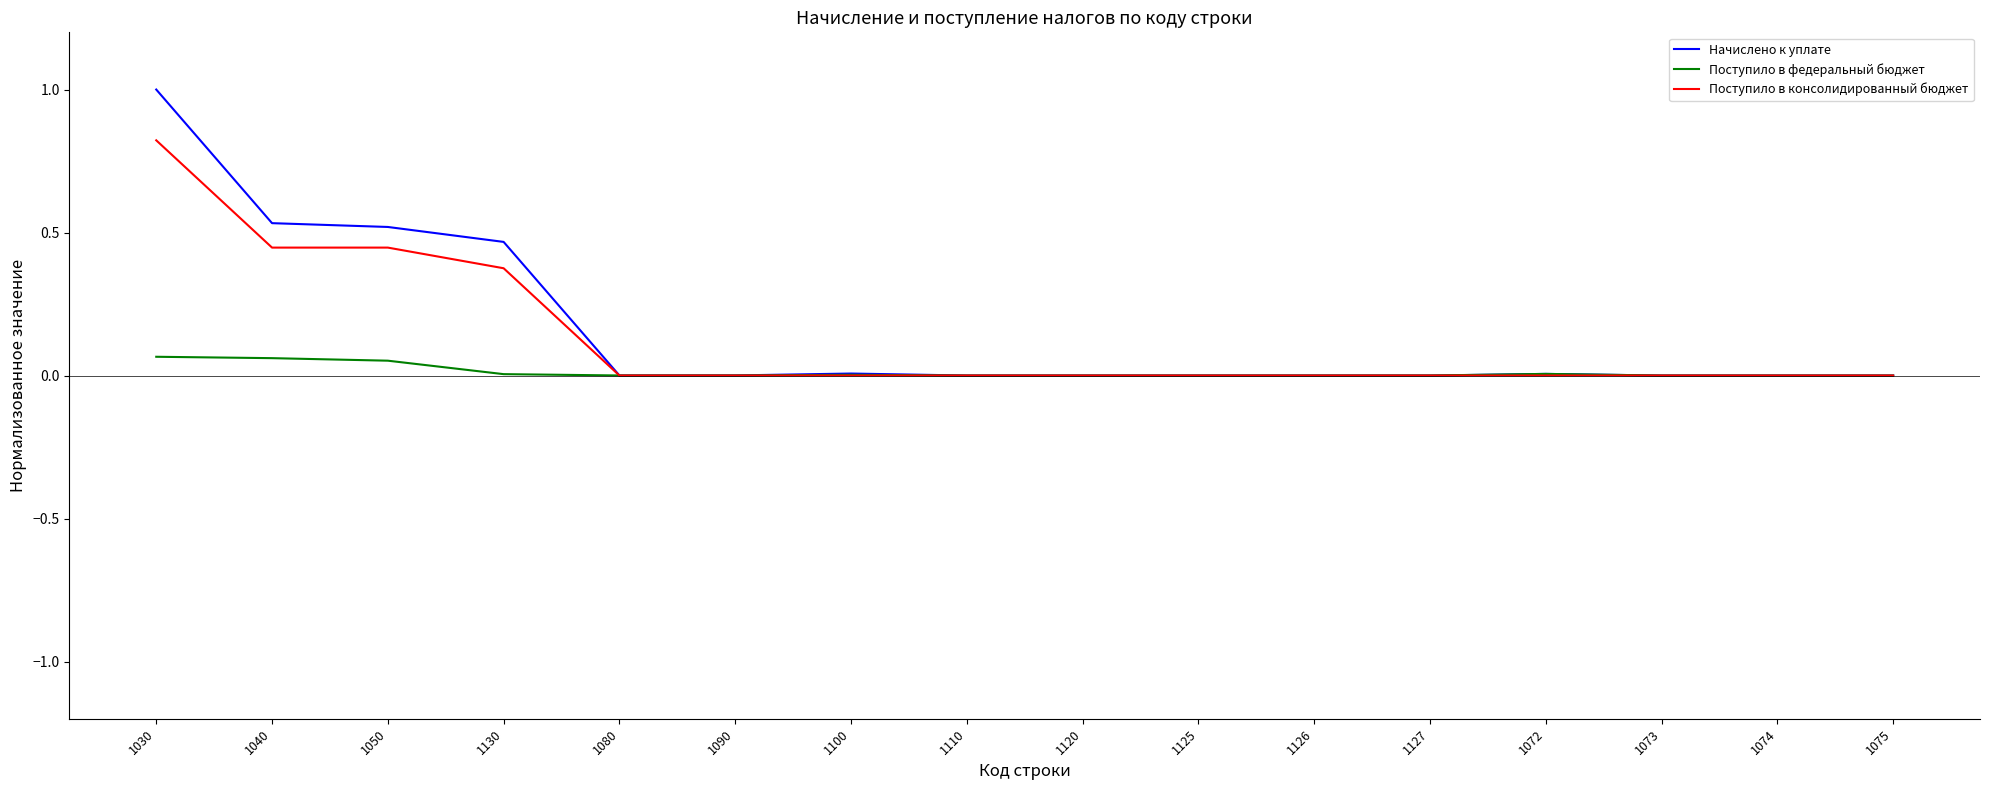

In Начислено к уплате, how many points are higher than both neighbors (excluding endpoints)?

3